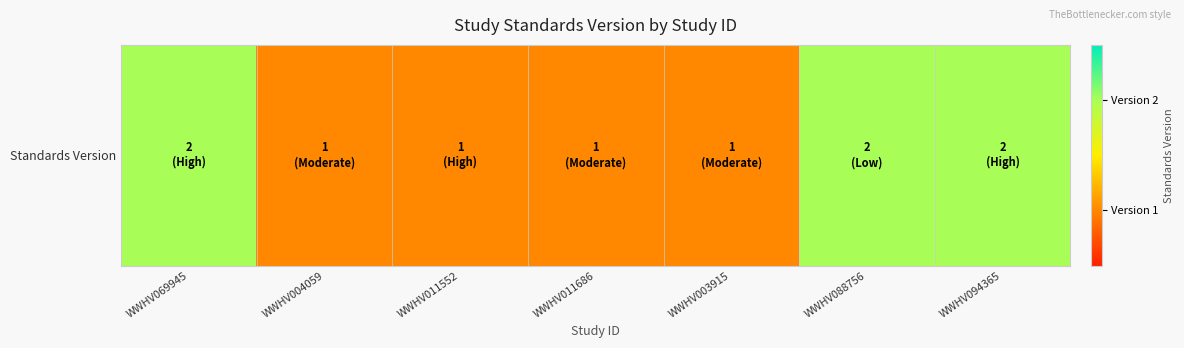

What is the sum of all values?

10